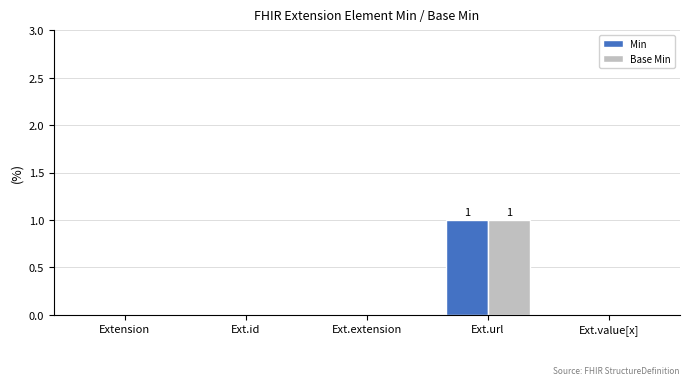

Is it true that Base Min equals 1 at Extension?

False